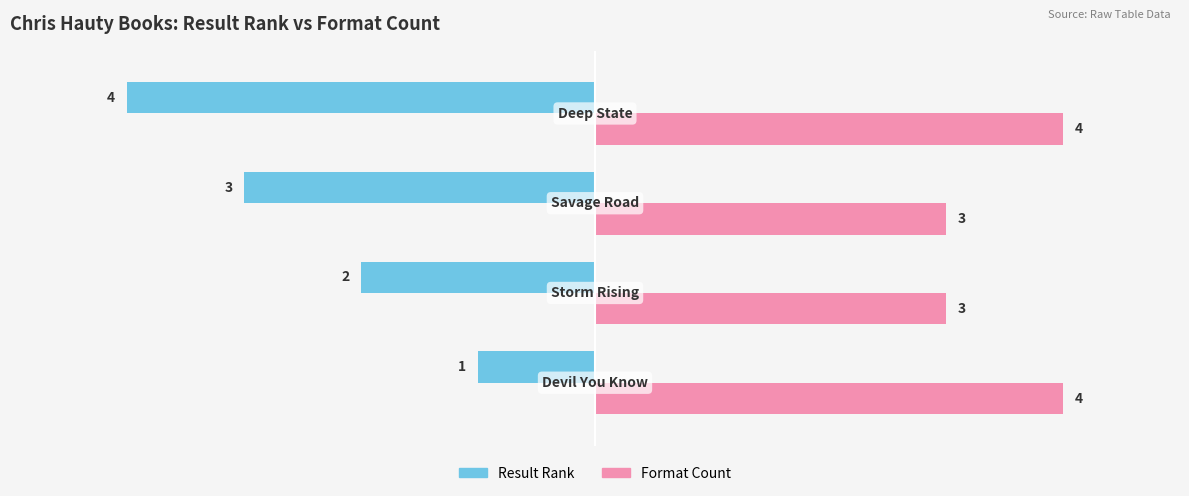

List the series in order of their peak value, highest first.

Format Count, Result Rank